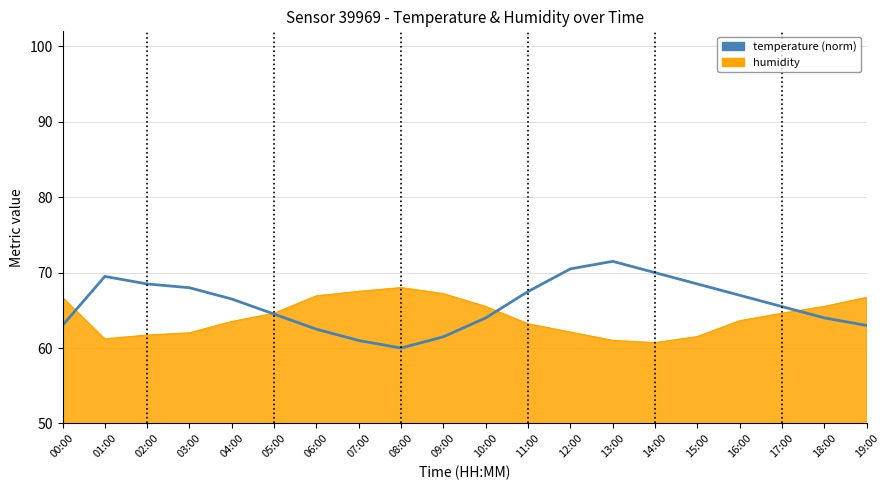

What is the total value across all series at 00:00?

129.7